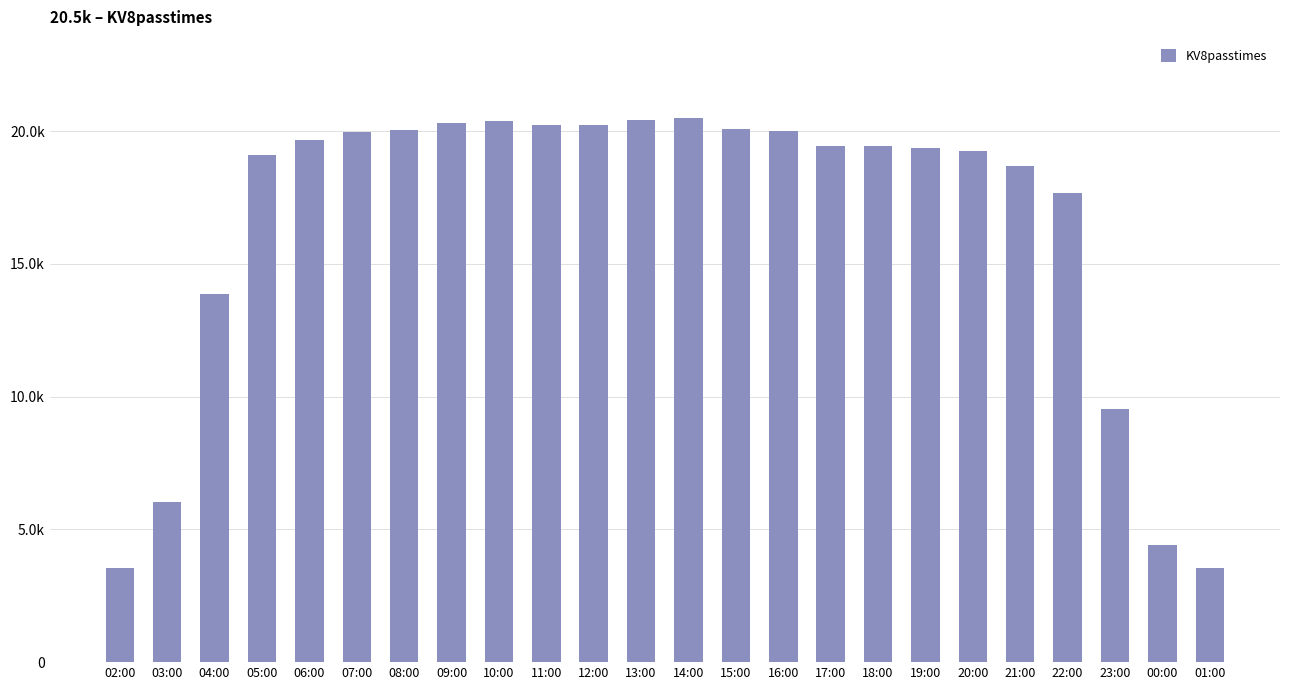

What is the smallest value displayed?

3552